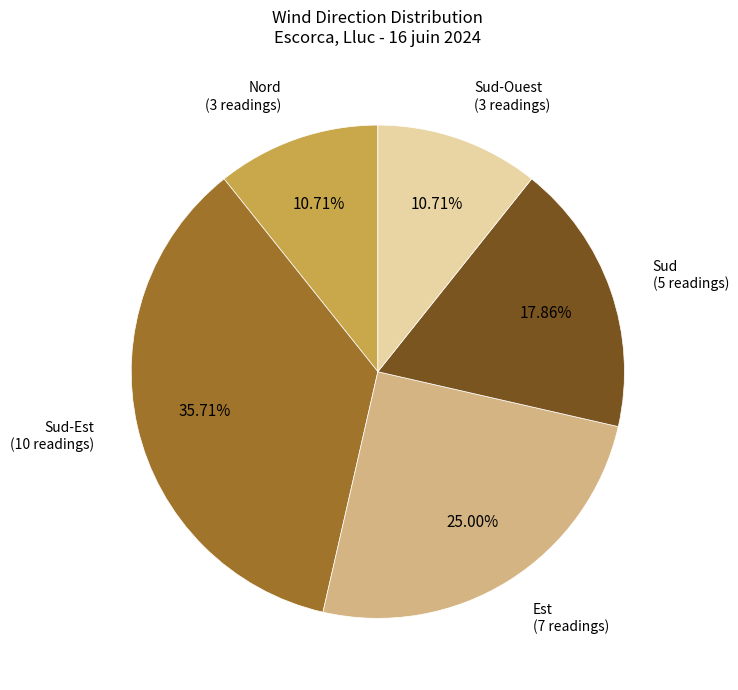

Count the number of slices in the pie.

5